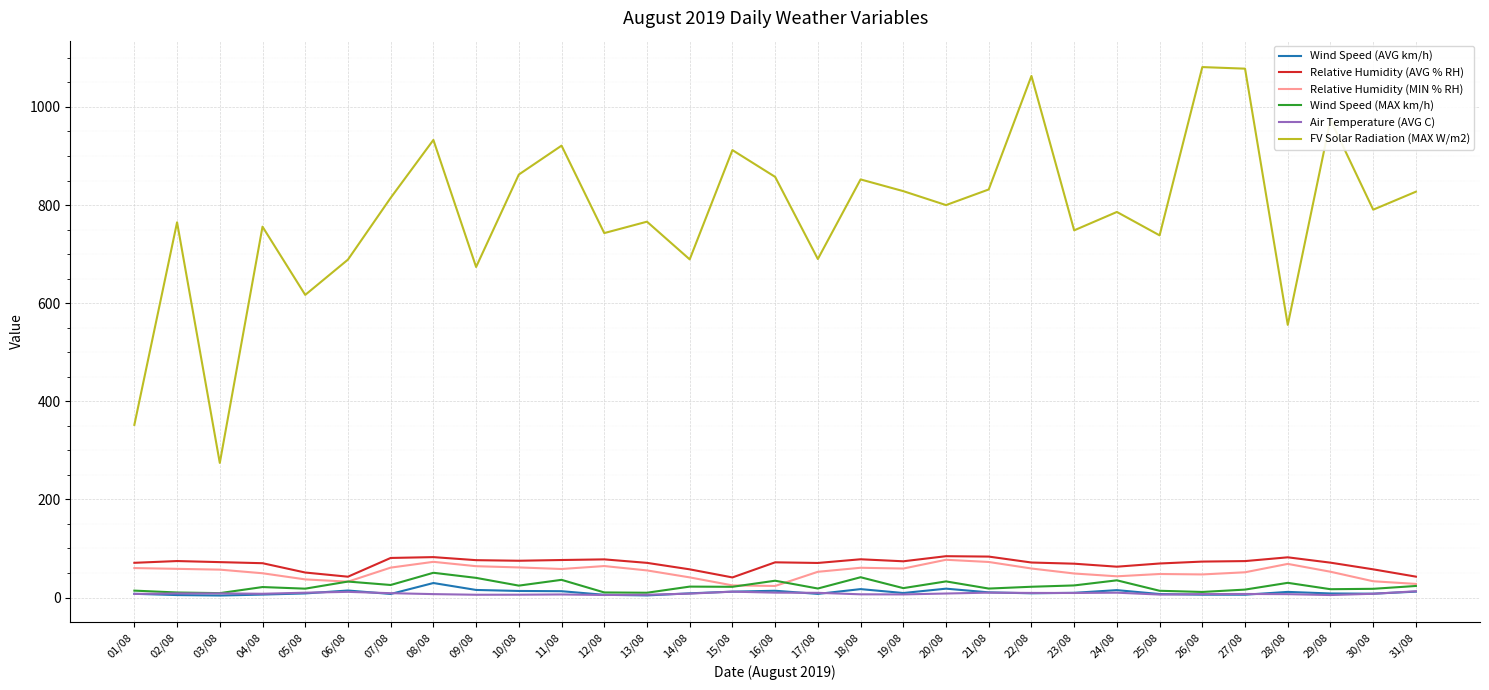

True or false: FV Solar Radiation (MAX W/m2) and Air Temperature (AVG C) intersect in this chart.

False